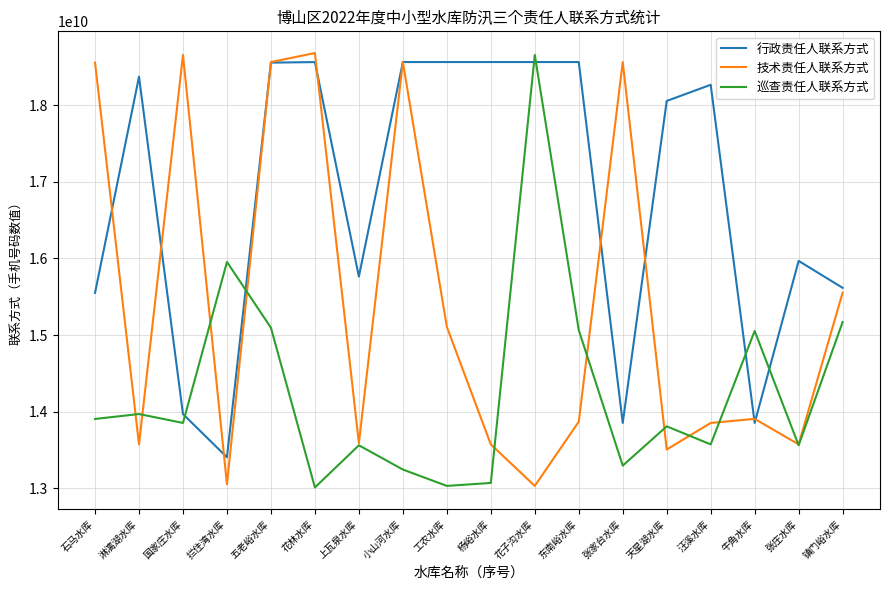

At how many categories does at least one series exceed 16201361790?

13